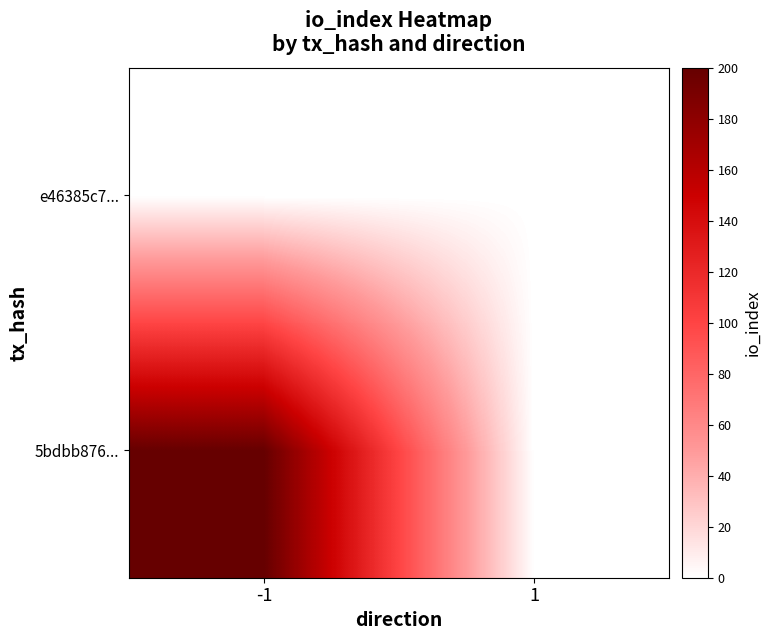

Reading left to right, list all the values displayed in this chart.

5bdbb876...: -1=200	1=0
e46385c7...: -1=0	1=0